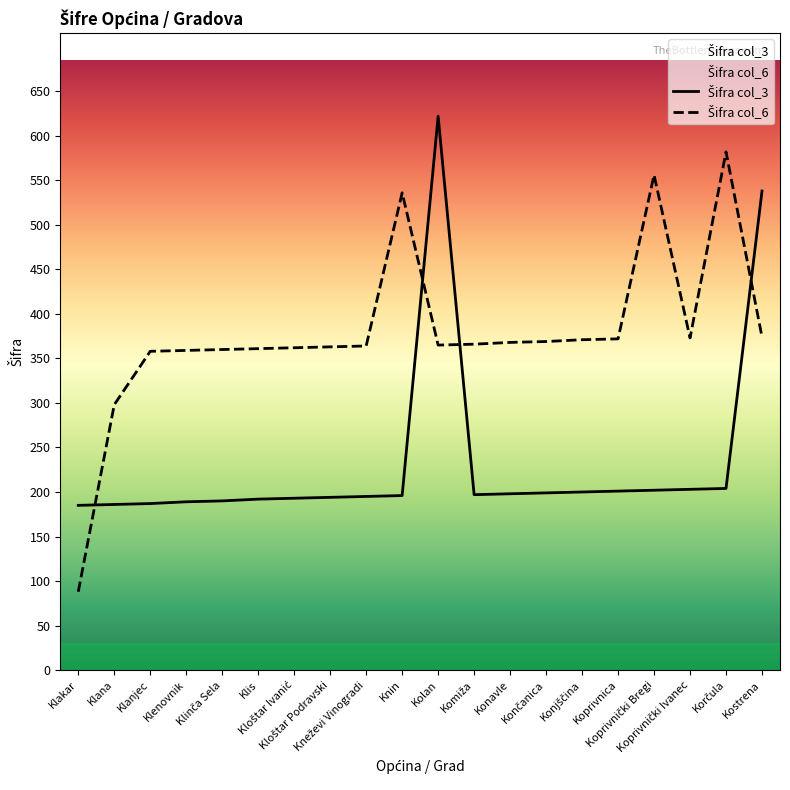

At which category does the chart reach its peak across all series?

Kolan